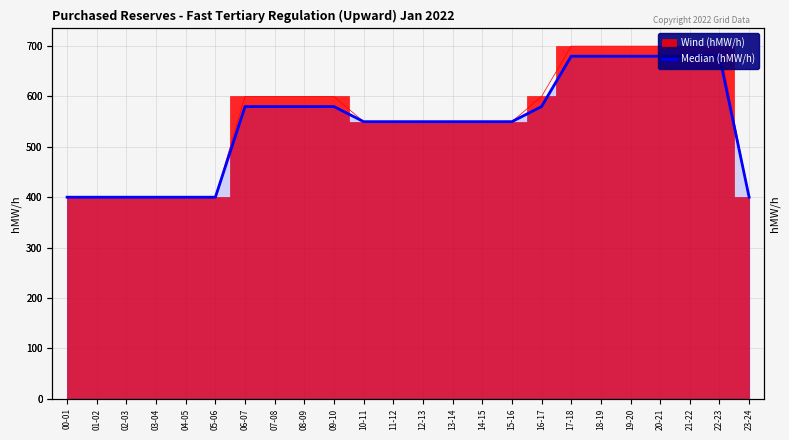

What is the approximate value at 20-21, to the nearest 5?

680